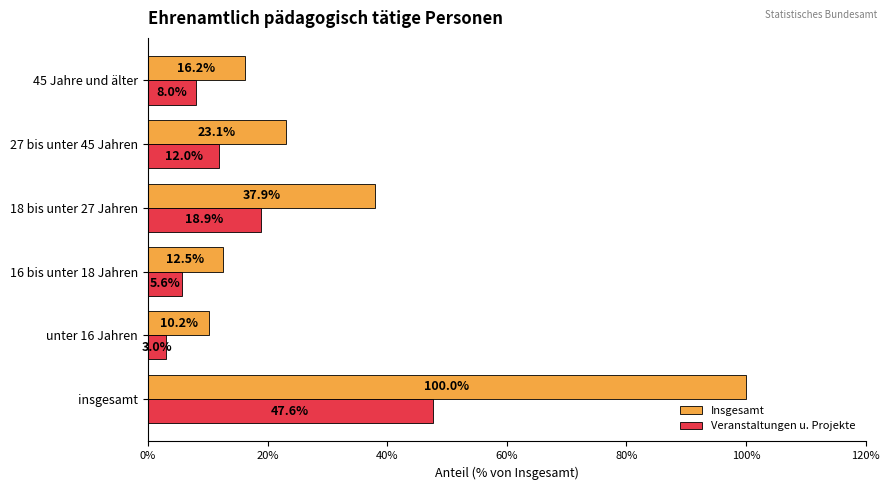

Rank the series by their maximum value, from lowest to highest.

Veranstaltungen u. Projekte, Insgesamt